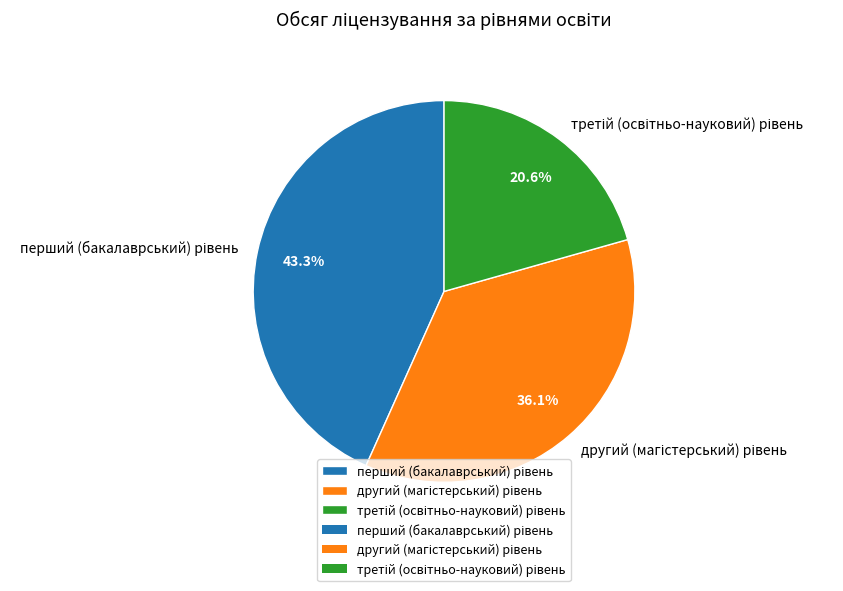

Is there a majority slice in this chart?

No